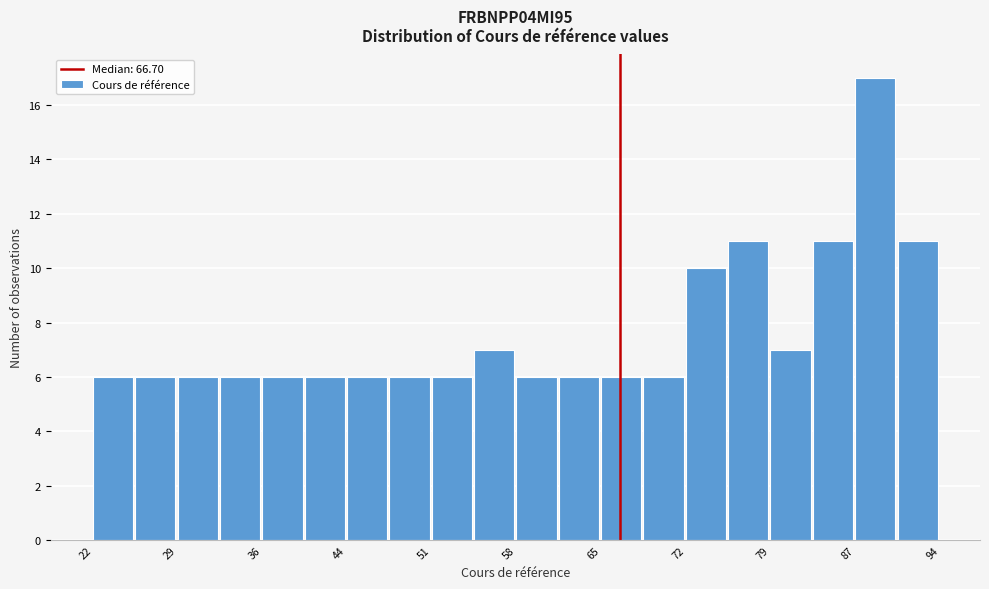

Around what value on the x-axis is the tallest bar? Give the approximate position of its centre, as read against the axis.

88